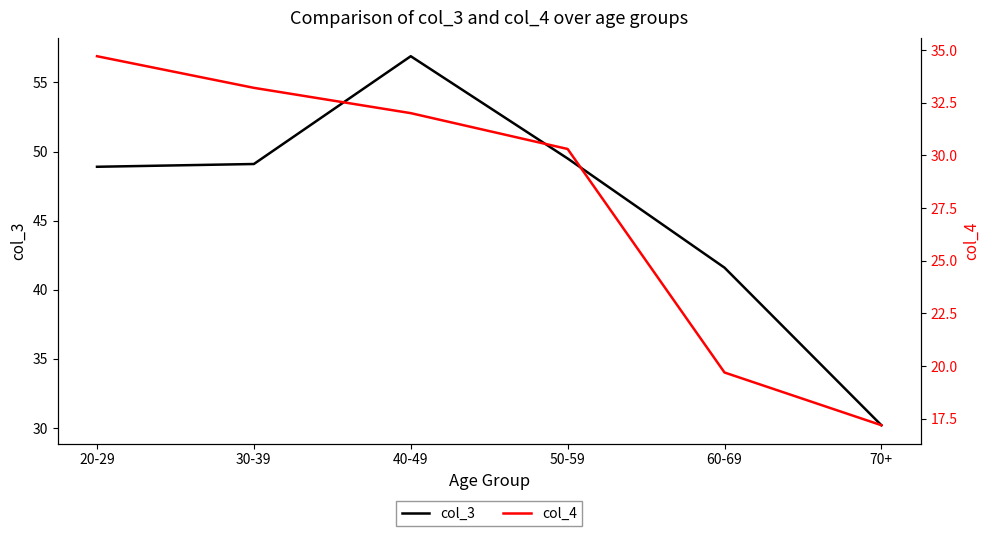

What is the sum of all col_4 values?

167.1